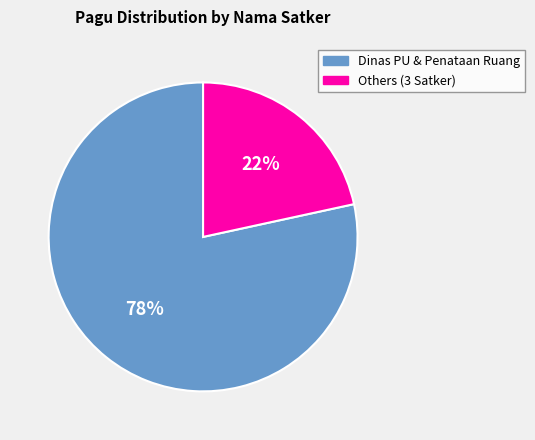

Which has a higher value, Others (3 Satker) or Dinas PU & Penataan Ruang?

Dinas PU & Penataan Ruang